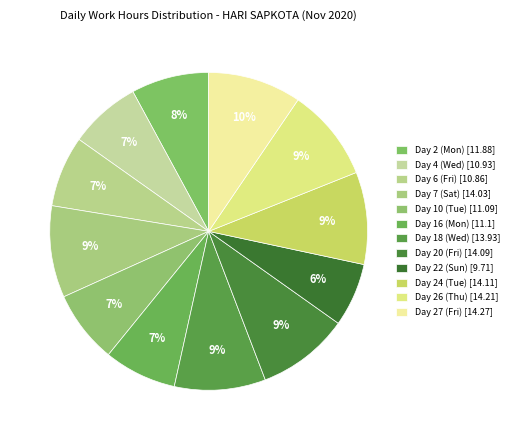

Which slice is the largest?

Day 27 (Fri)